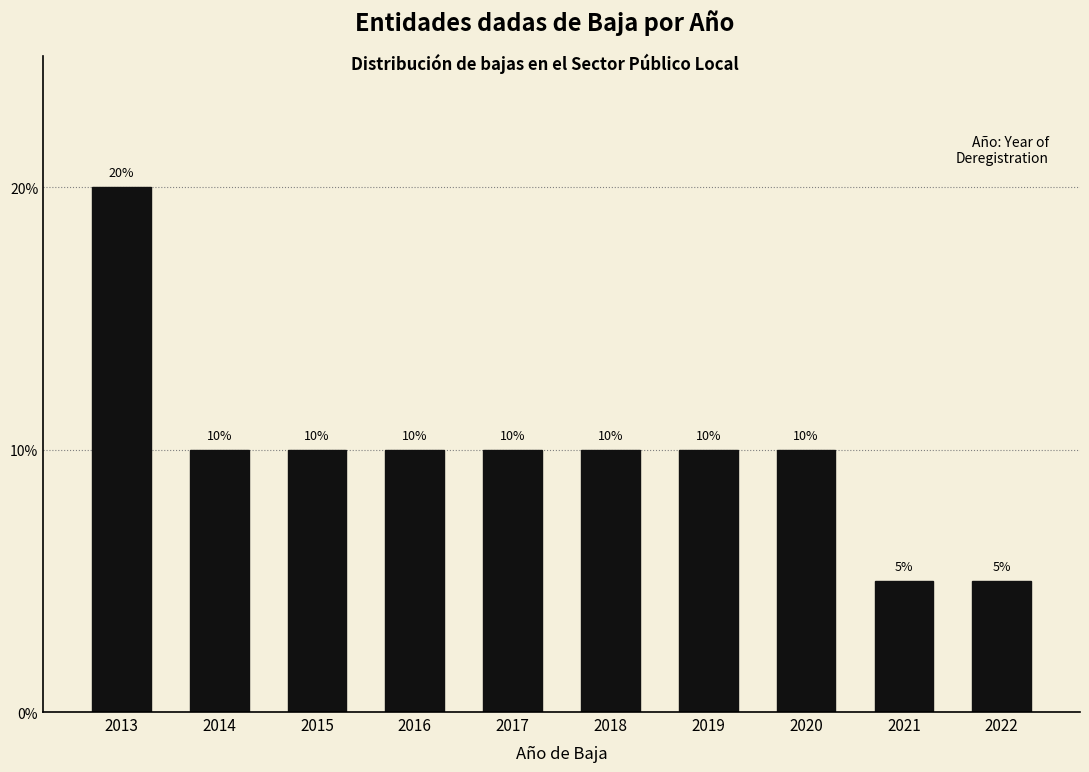

Reading left to right, list all the values displayed in this chart.

20	10	10	10	10	10	10	10	5	5